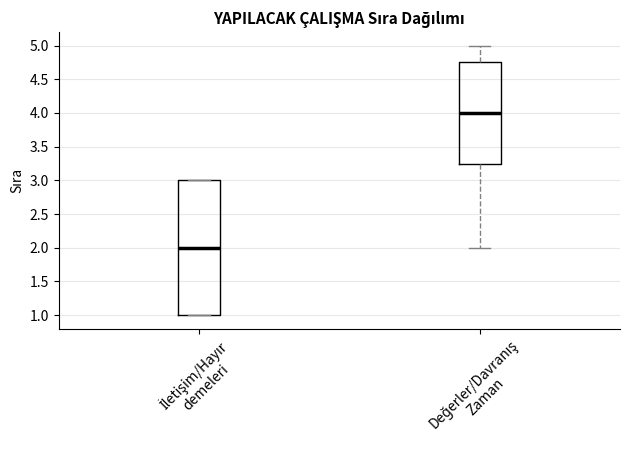

Where does the median line of the box for İletişim/Hayır demeleri sit on the y-axis? The values are not printed on the chart, so give them approximately, as read against the axis.

2.00